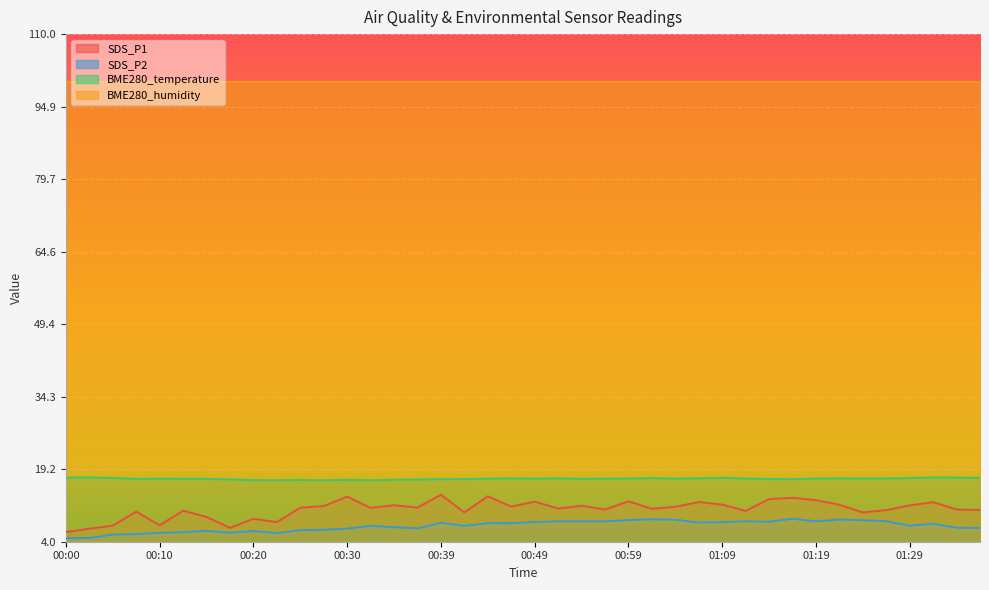

What is the minimum value for SDS_P2?

4.7